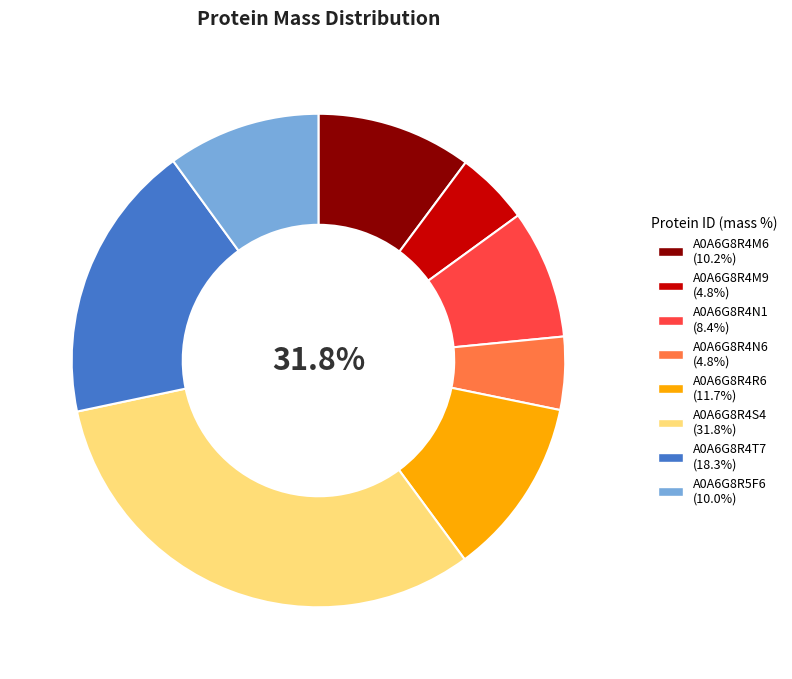

How many segments does this pie chart have?

8